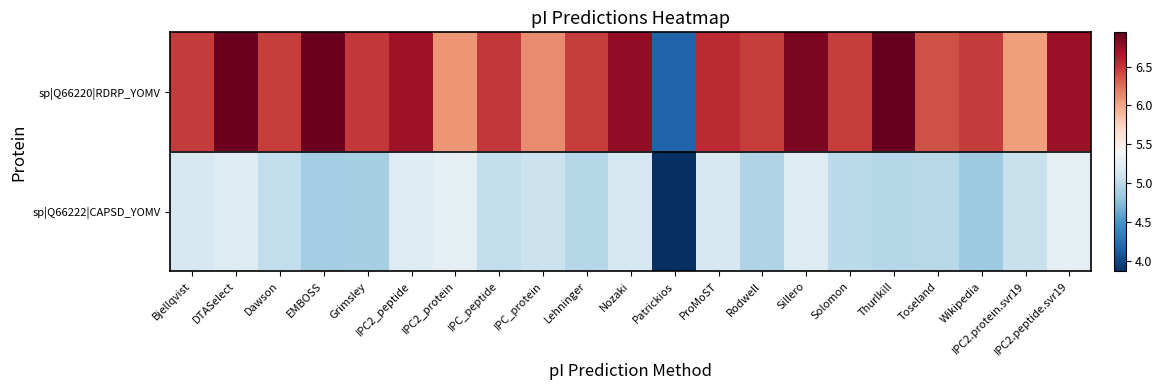

Between IPC2_peptide and ProMoST, which series saw the biggest shift?

sp|Q66220|RDRP_YOMV